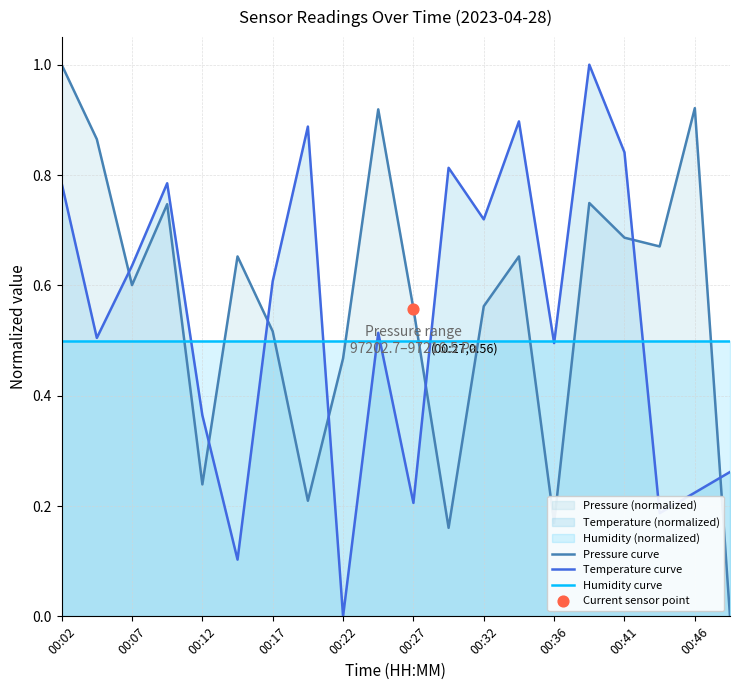

Which series contains the lowest Y value?

Pressure curve